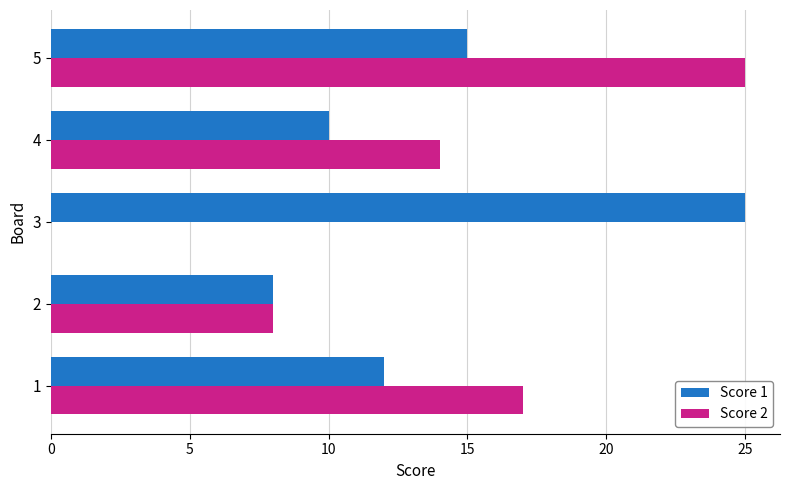

Which series has the largest total across all categories?

Score 1